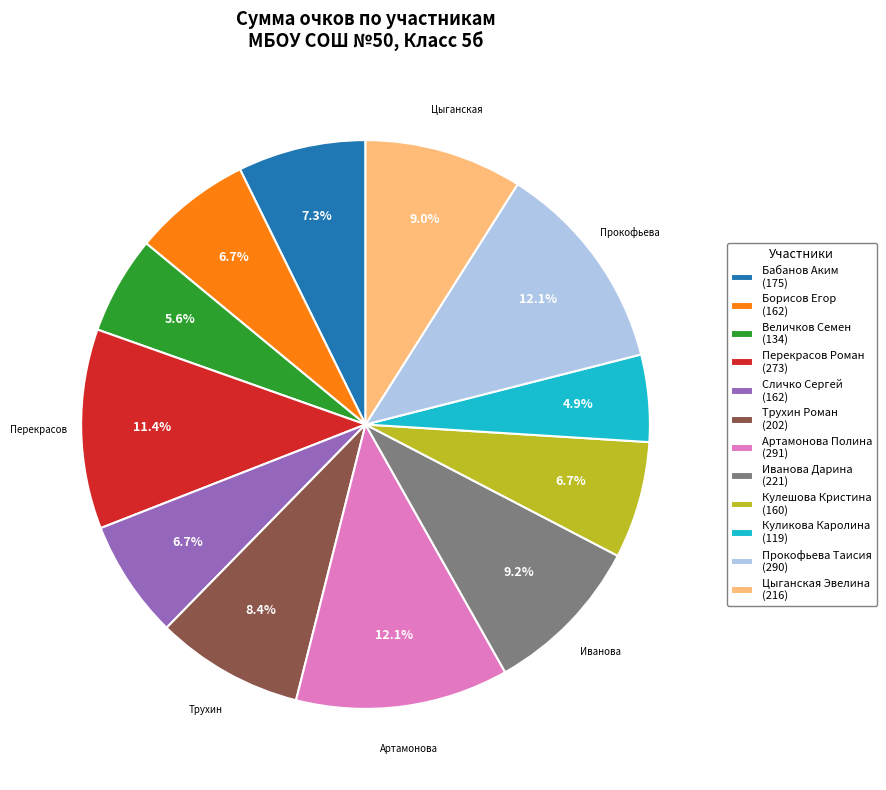

What is the smallest slice in the pie chart?

Куликова Каролина